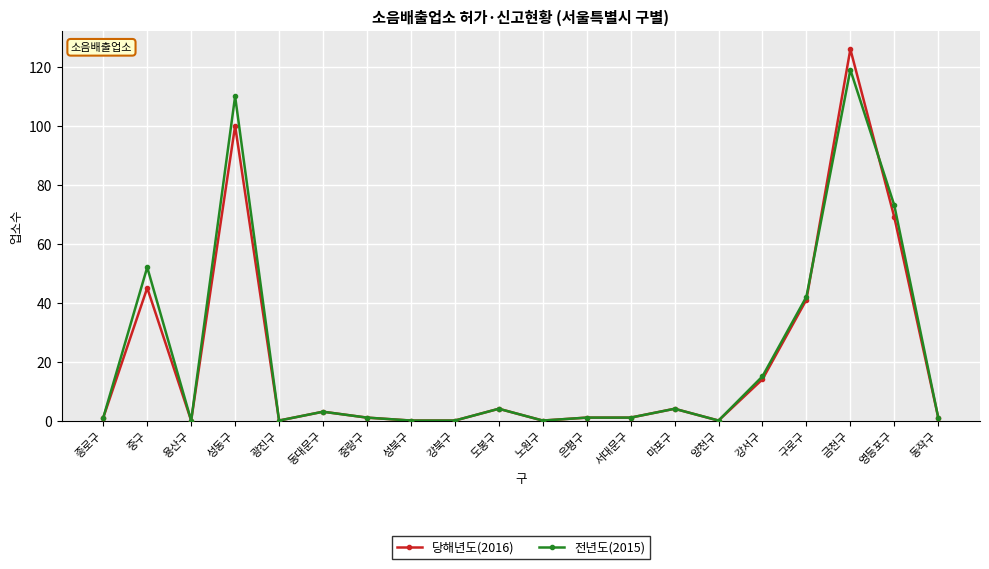

Which series has the largest range (max minus min)?

당해년도(2016)